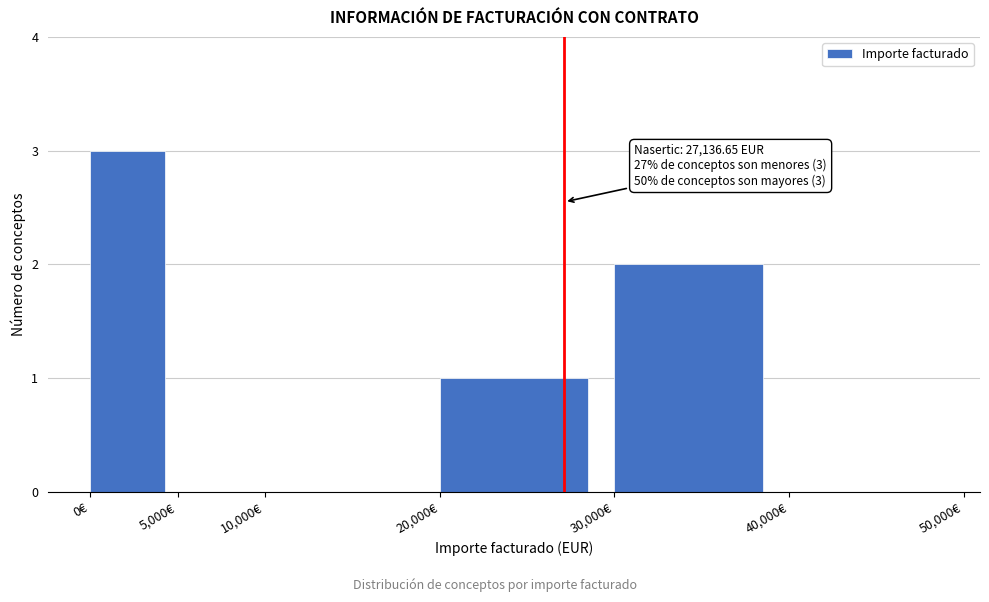

Which range on the x-axis has the tallest bar?

0 to 5000